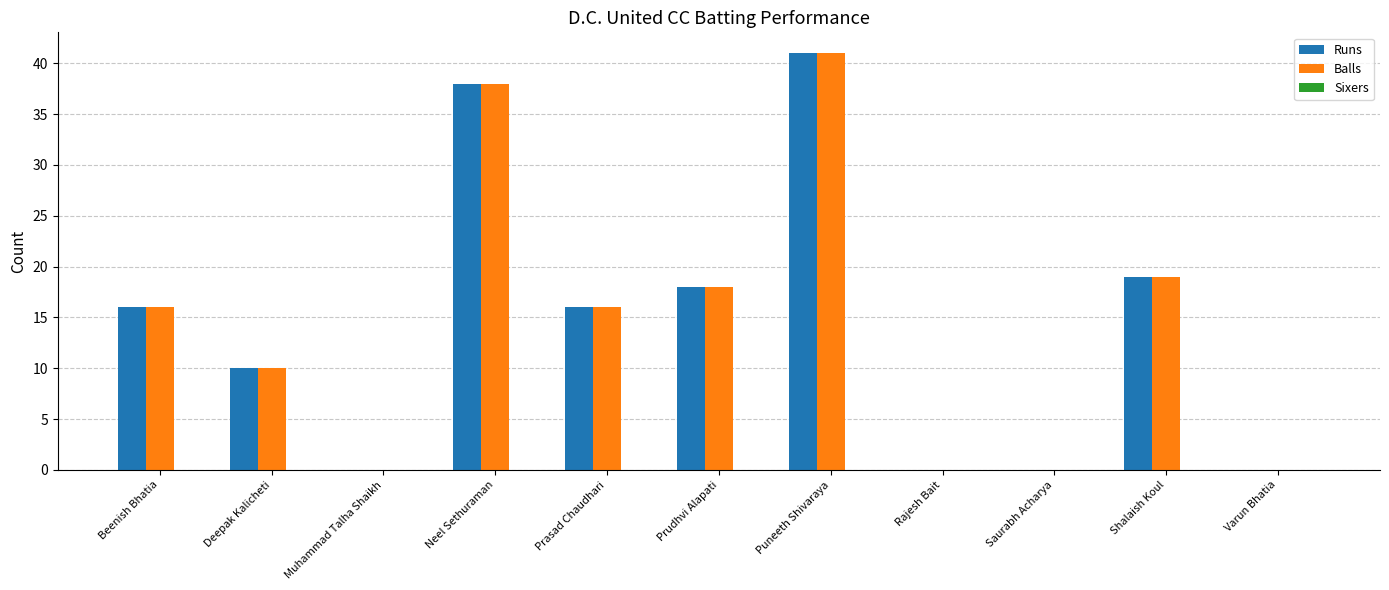

Where is Balls nearest to the value 20?

Shalaish Koul